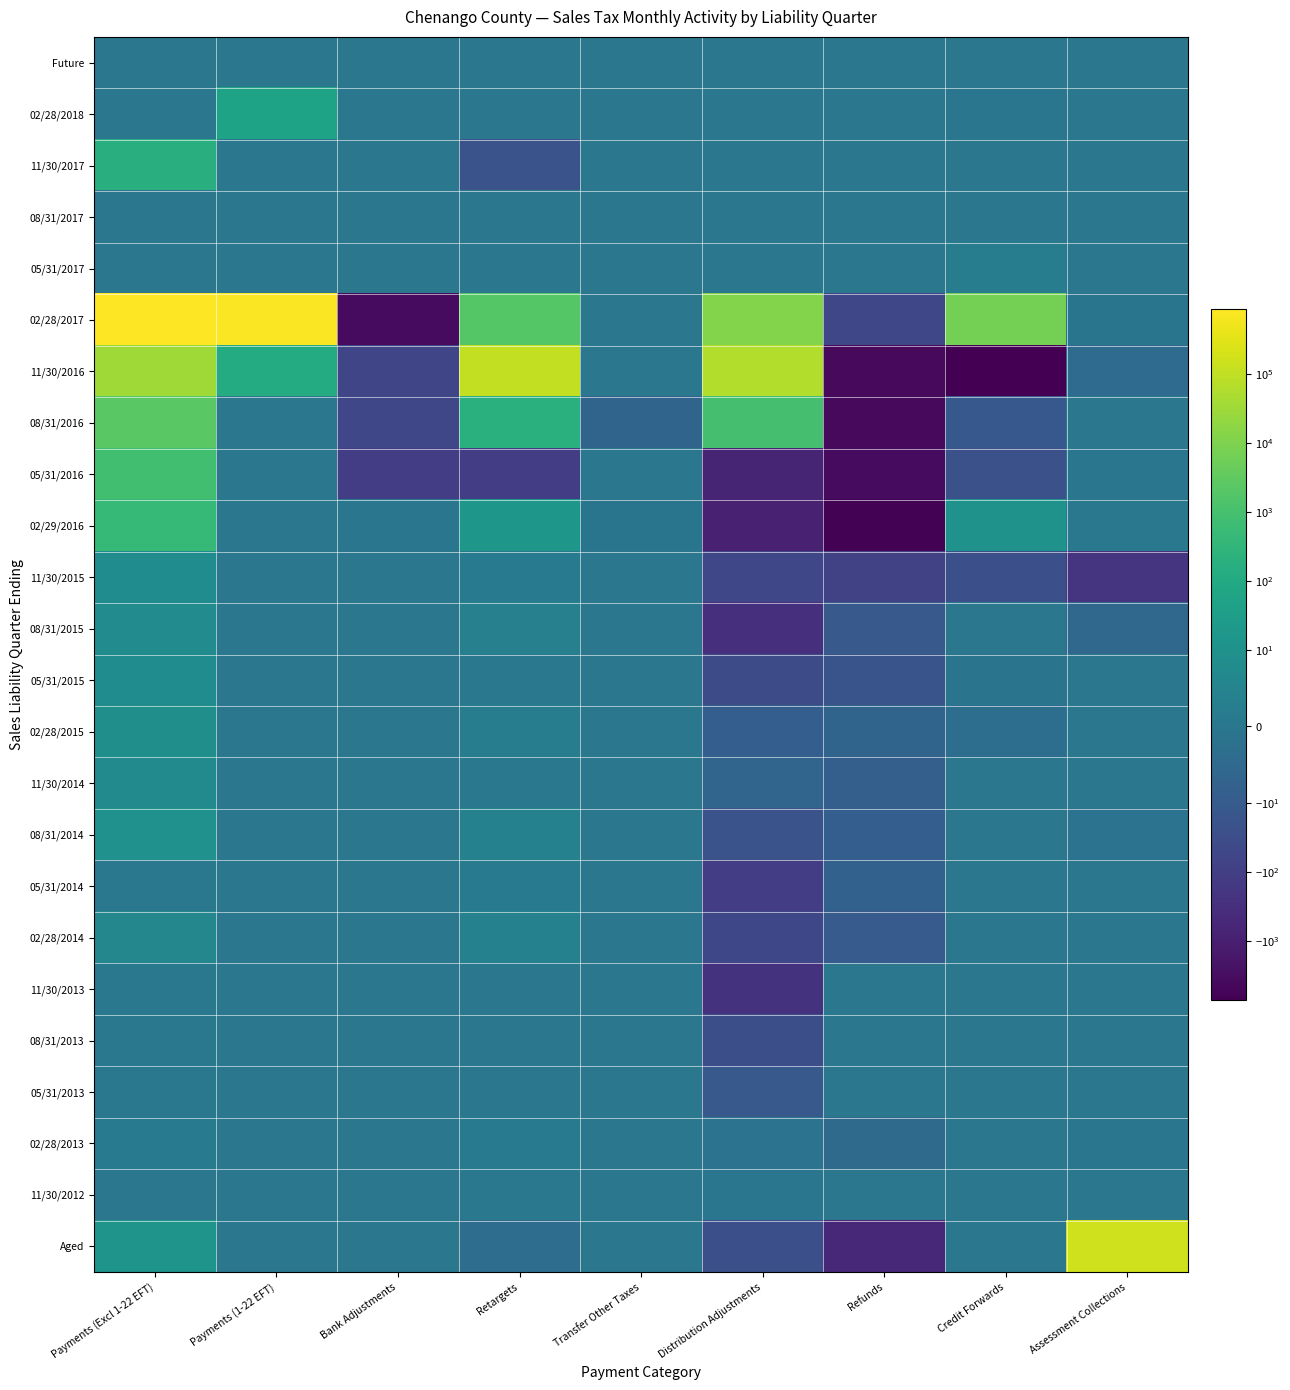

At how many categories does at least one series exceed 10883?

5